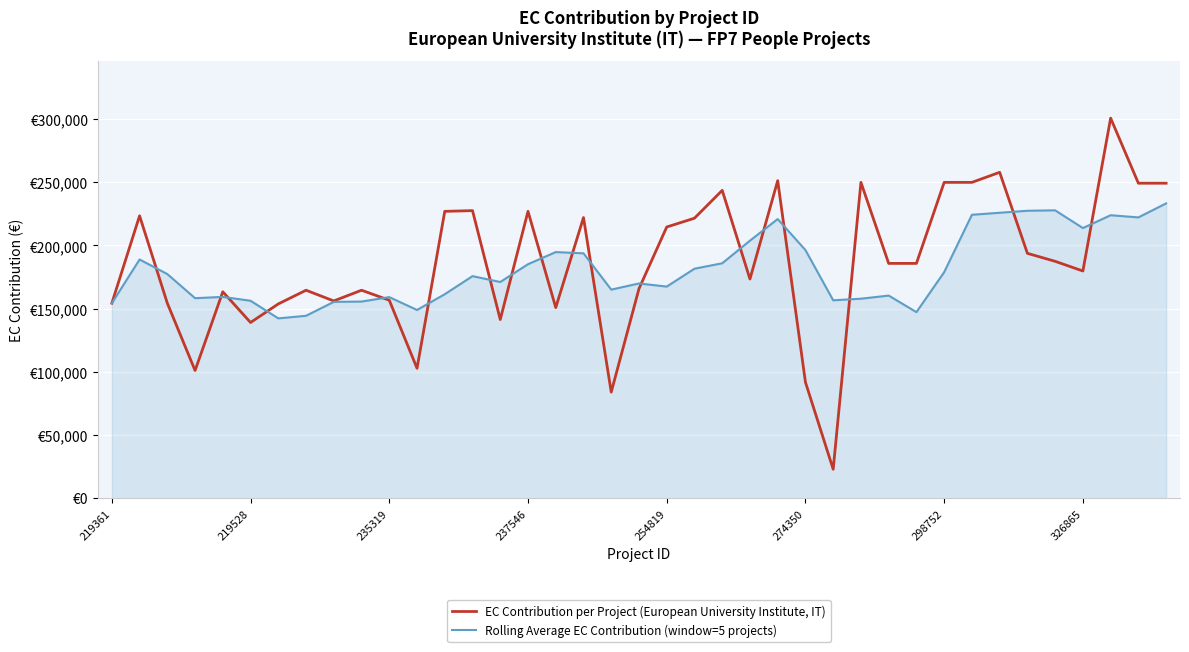

Which series has the largest total across all categories?

EC Contribution per Project (European University Institute, IT)